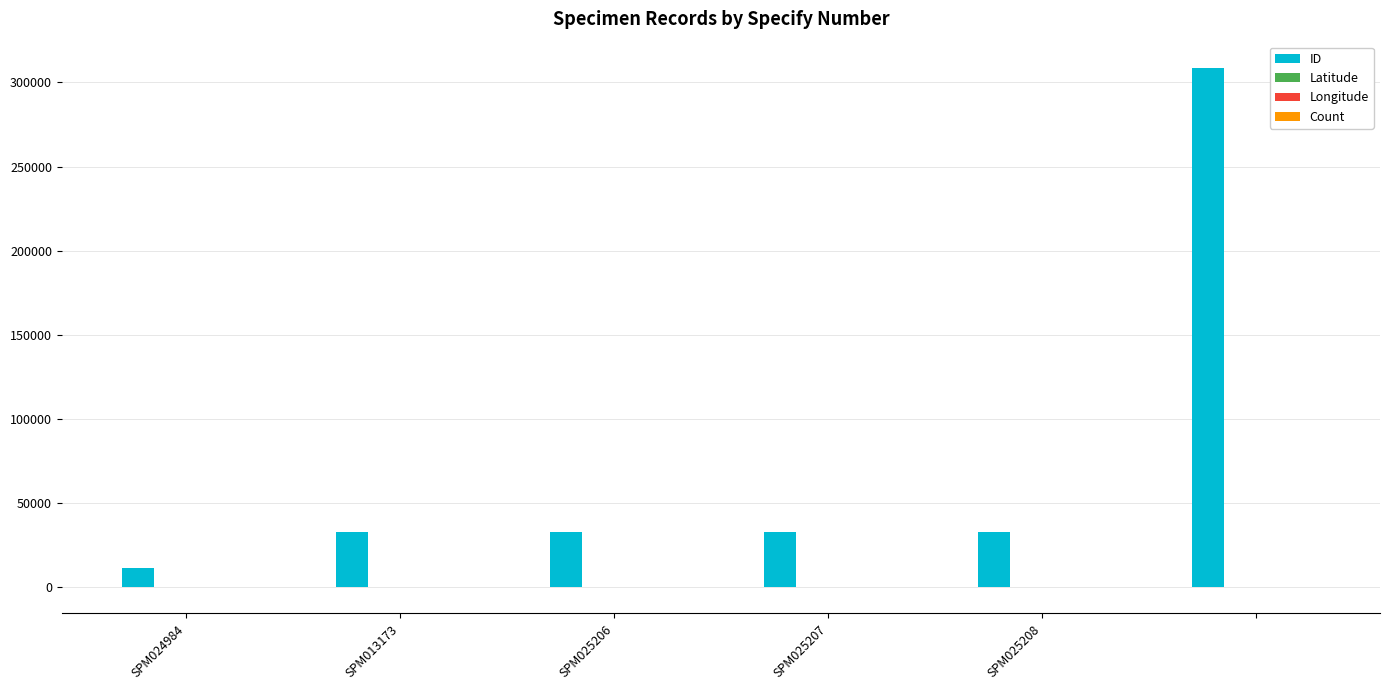

Which series has the largest total across all categories?

ID